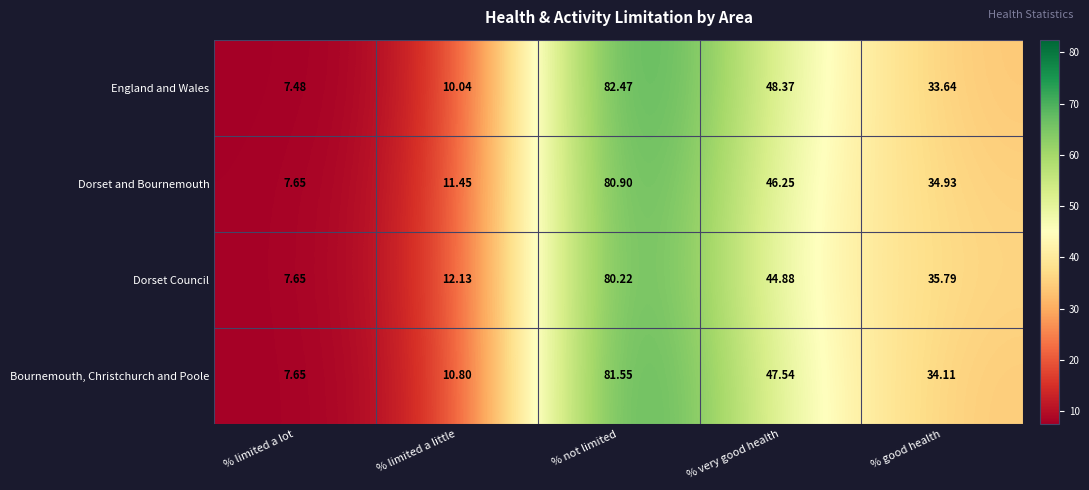

At how many categories does at least one series exceed 28?

3